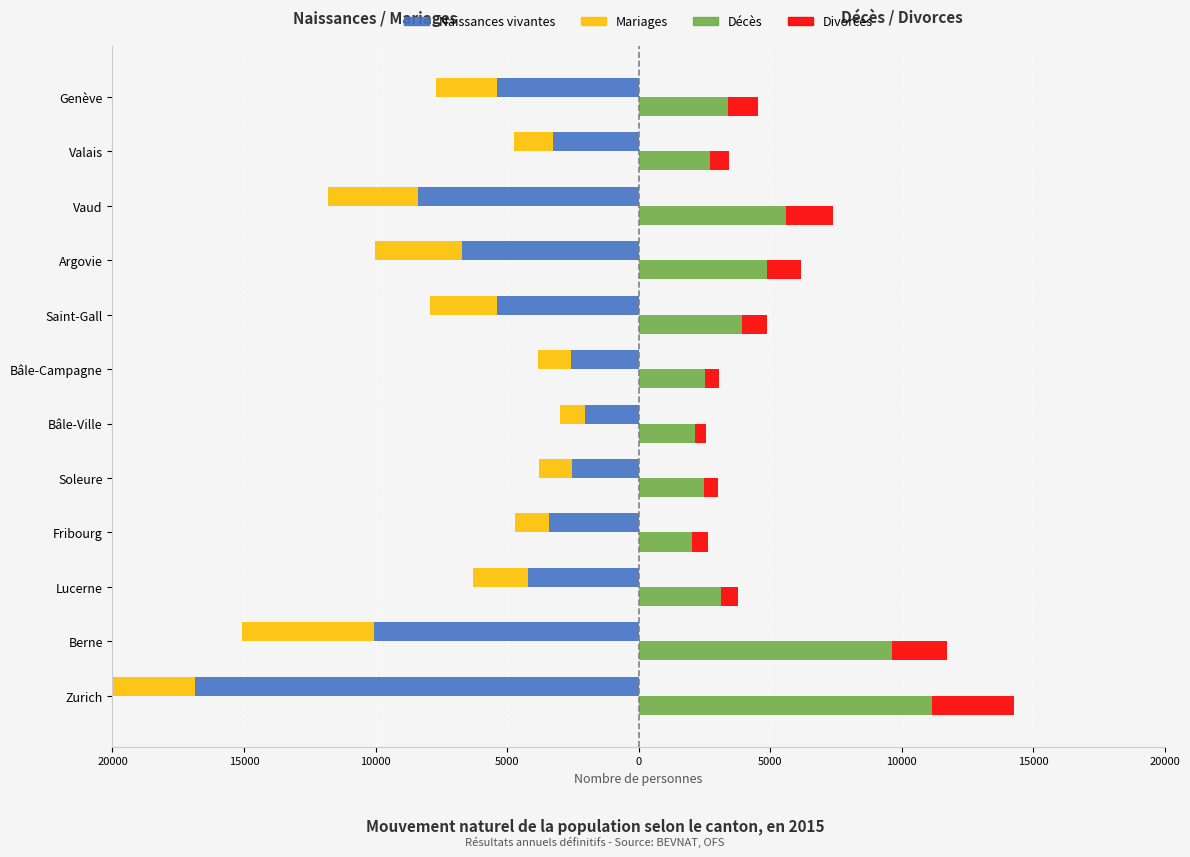

What is the difference between the maximum and second lowest values in the Divorces series?

2611